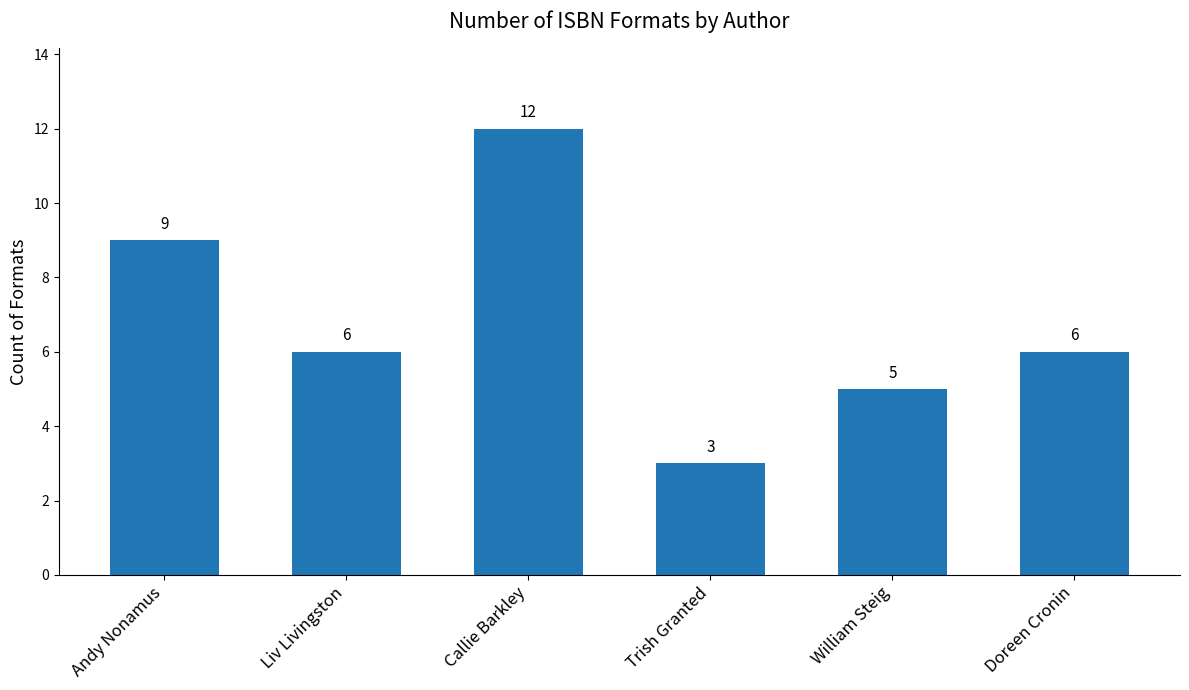

How many categories are shown in the chart?

6